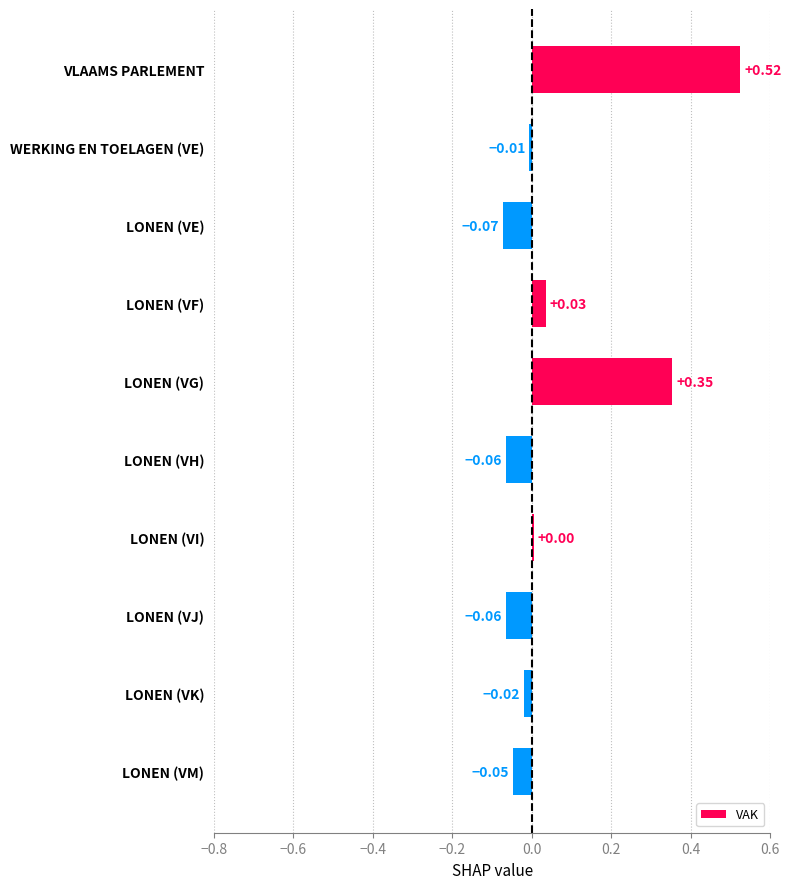

At which label is the value closest to 0?

LONEN (VI)